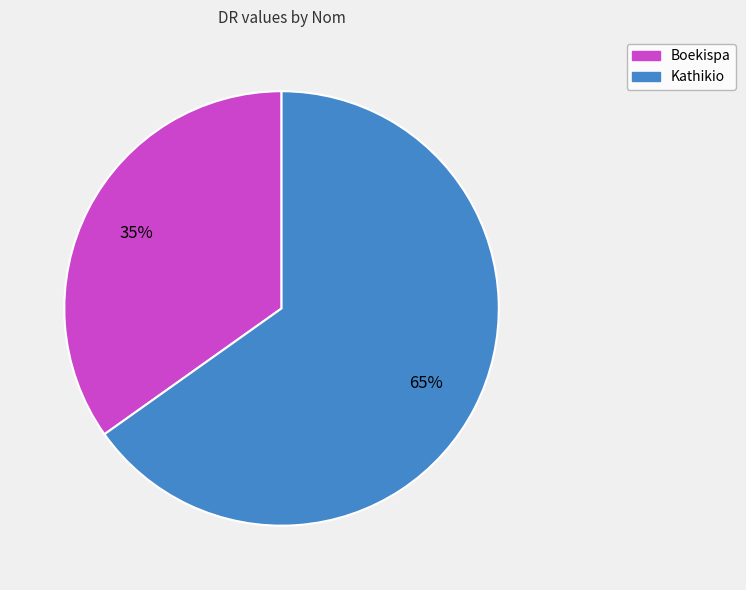

Which has a higher value, Boekispa or Kathikio?

Kathikio